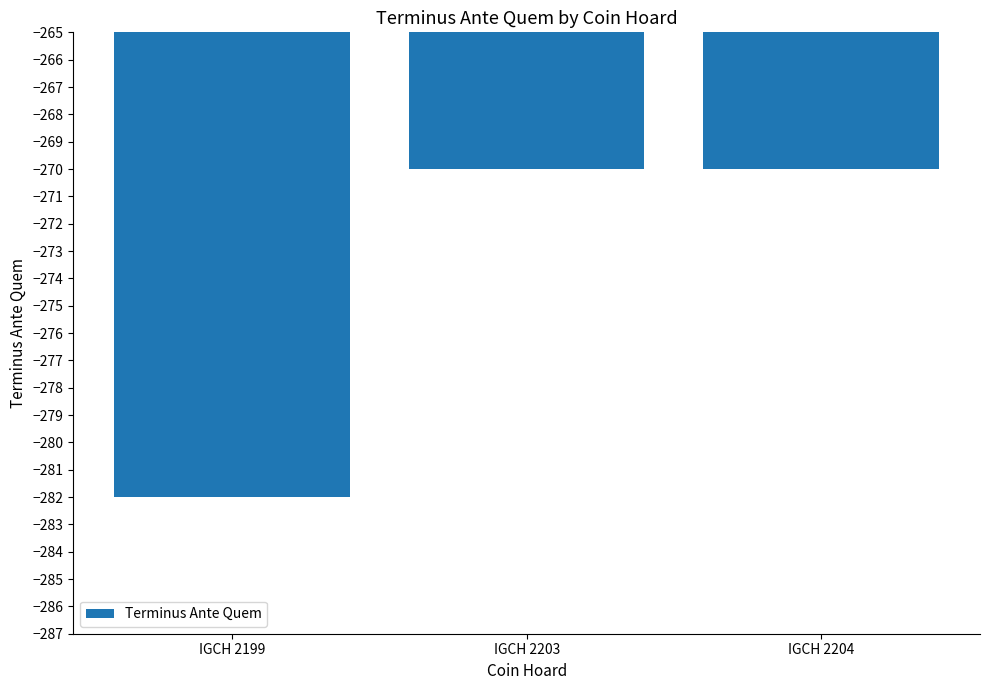

Reading right to left, what are all the values shown in this chart?

-270	-270	-282